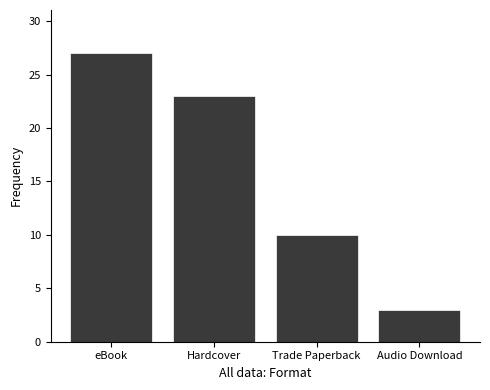

Read the value at Audio Download.

3